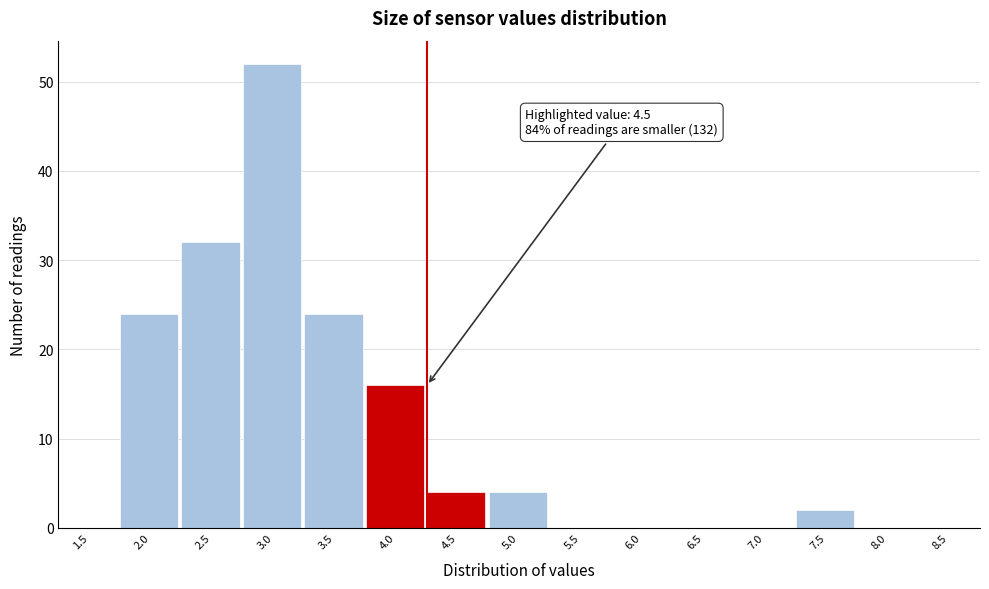

Reading left to right, extract all data points from this chart.

1.5=0	2.0=24	2.5=32	3.0=52	3.5=24	4.0=16	4.5=4	5.0=4	5.5=0	6.0=0	6.5=0	7.0=0	7.5=2	8.0=0	8.5=0